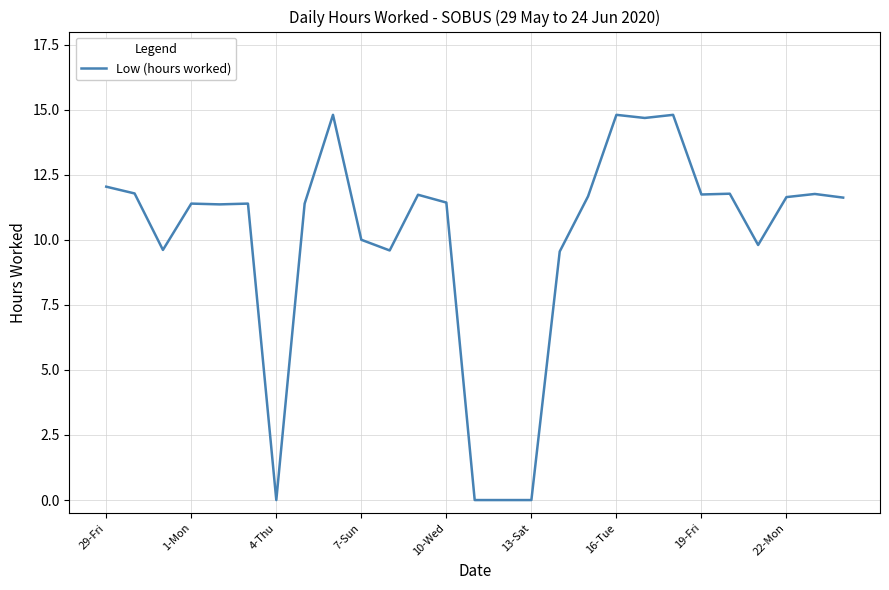

What is the difference between the maximum and minimum values?

14.8